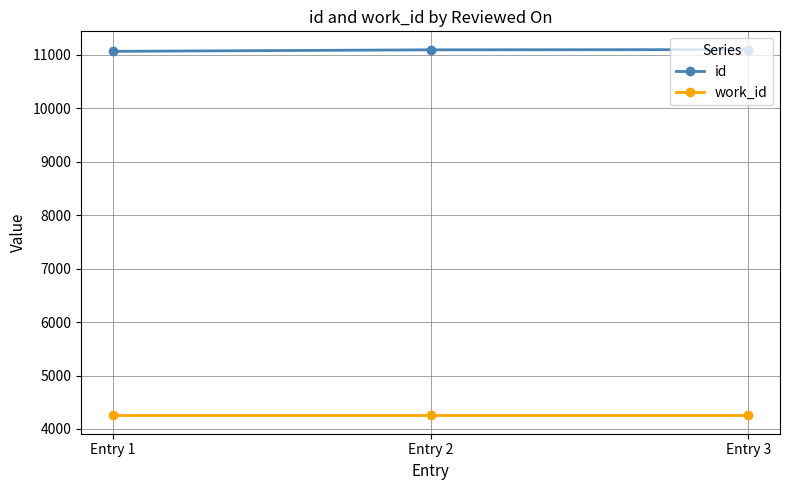

How many data points in id are less than 11094?

1